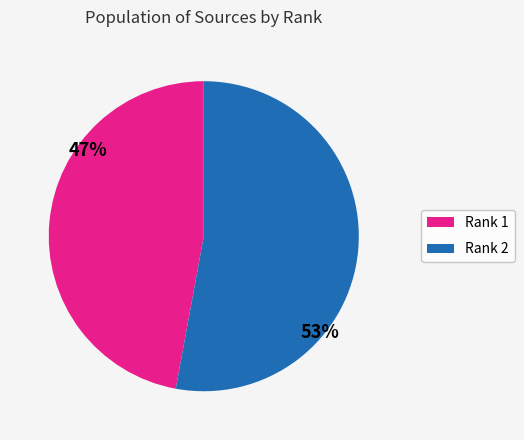

To the nearest percent, what is the average slice percentage?

50%